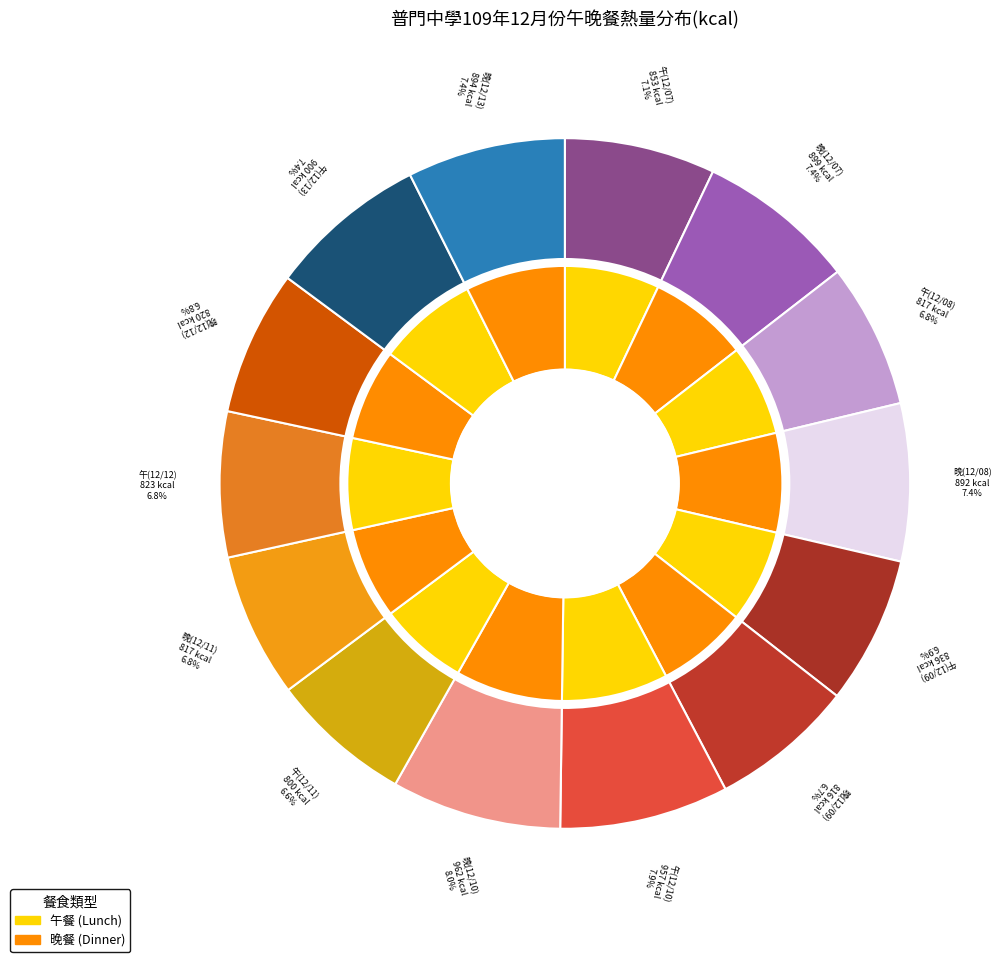

Which category has the biggest portion of the pie?

晚(12/10)